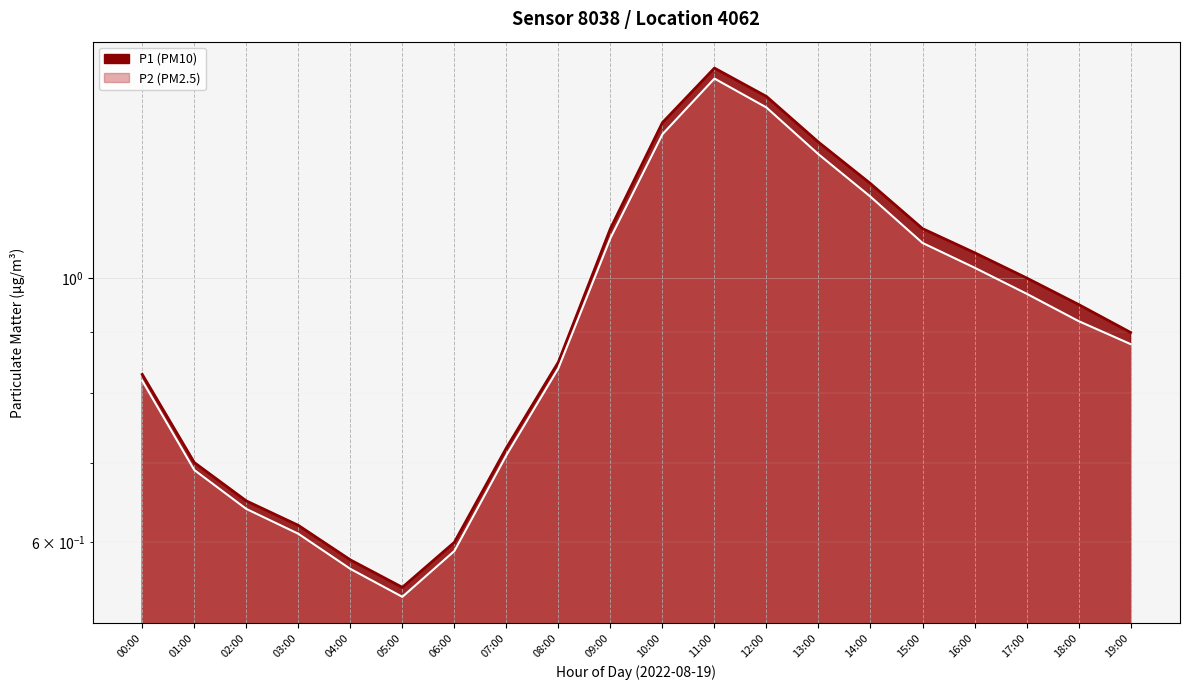

What is the average value of the P2 series?

0.9